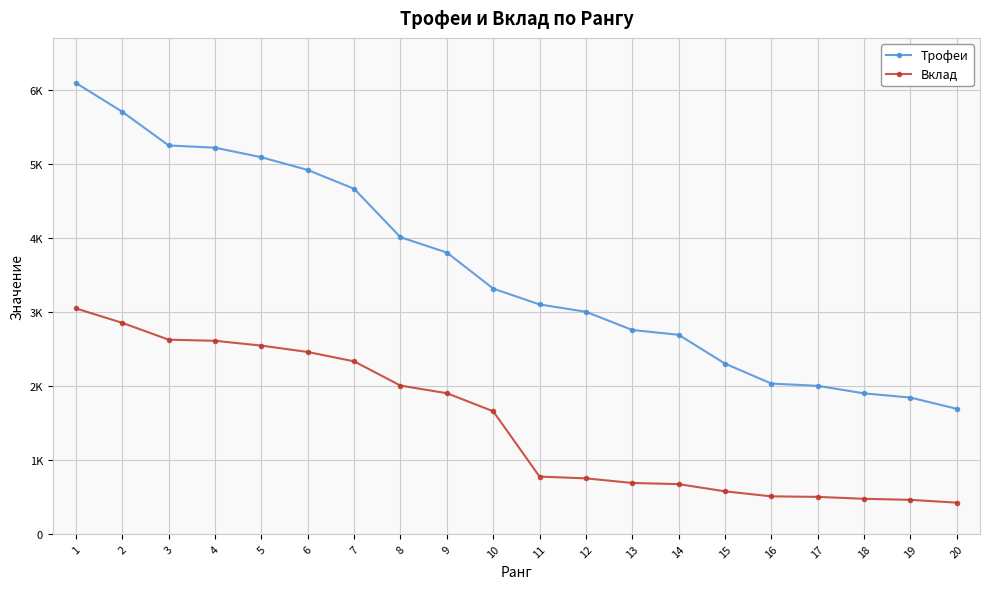

Does the chart have visible grid lines?

Yes